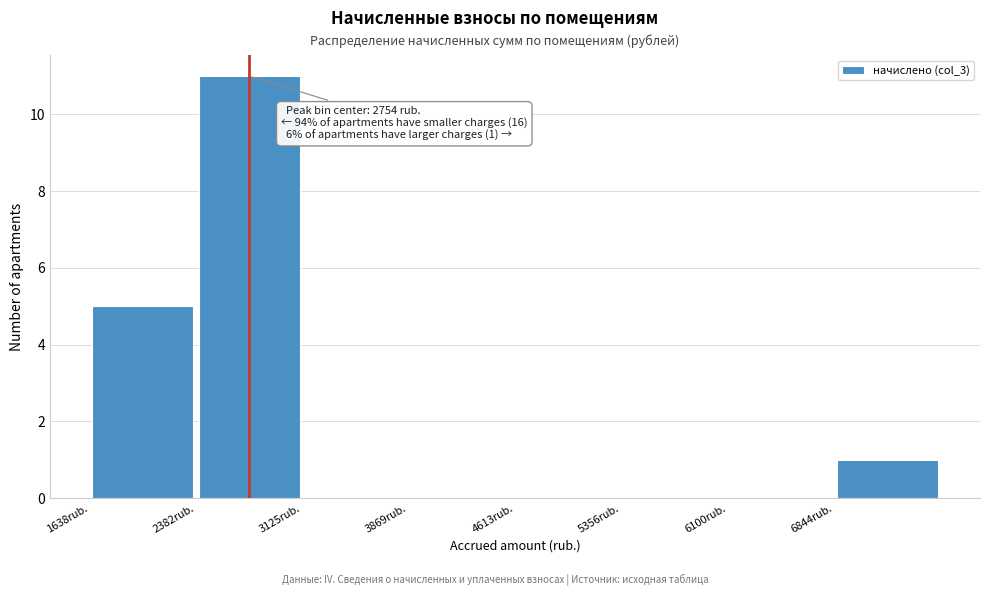

Over which range of the x-axis is the bar tallest?

2400 to 3100